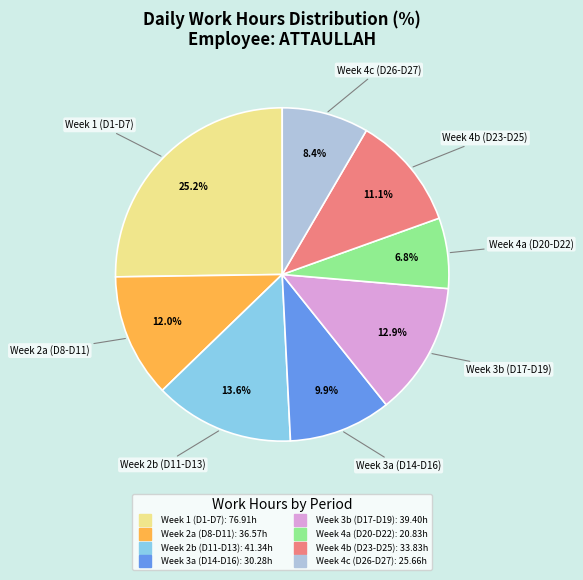

Is there any slice that represents more than half of the pie?

No